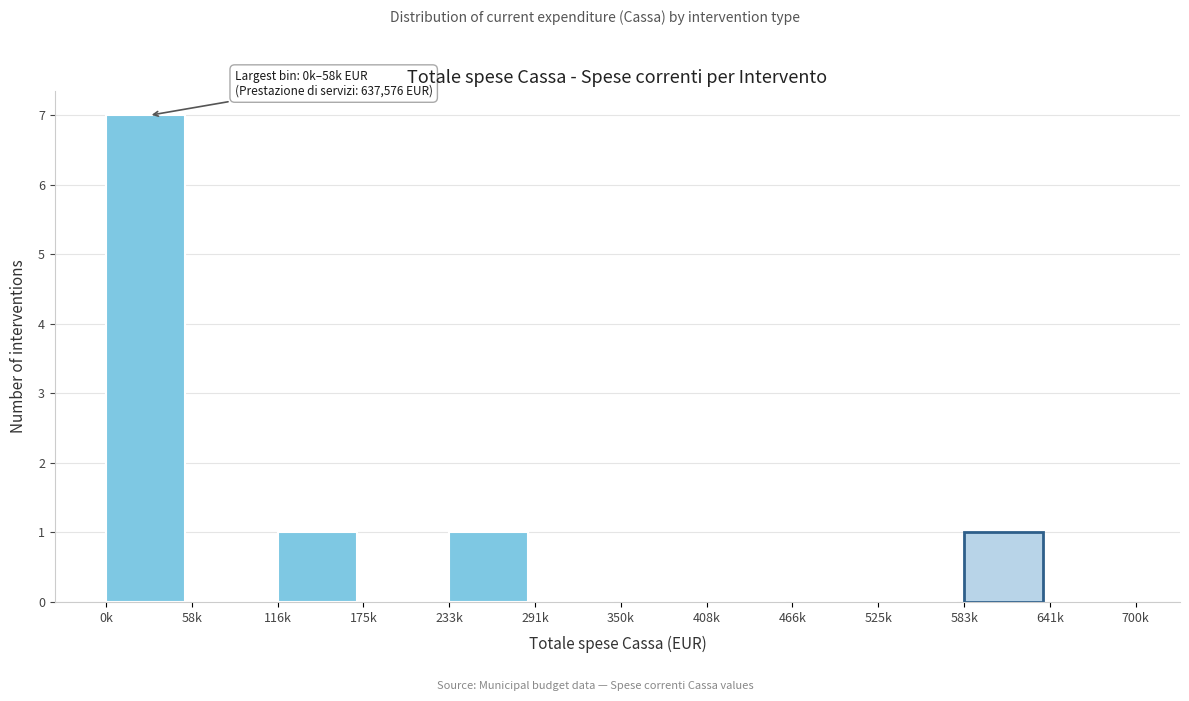

Reading left to right, transcribe all the data shown in this chart.

0k=7	58k=0	116k=1	175k=0	233k=1	291k=0	350k=0	408k=0	466k=0	525k=0	583k=1	641k=0